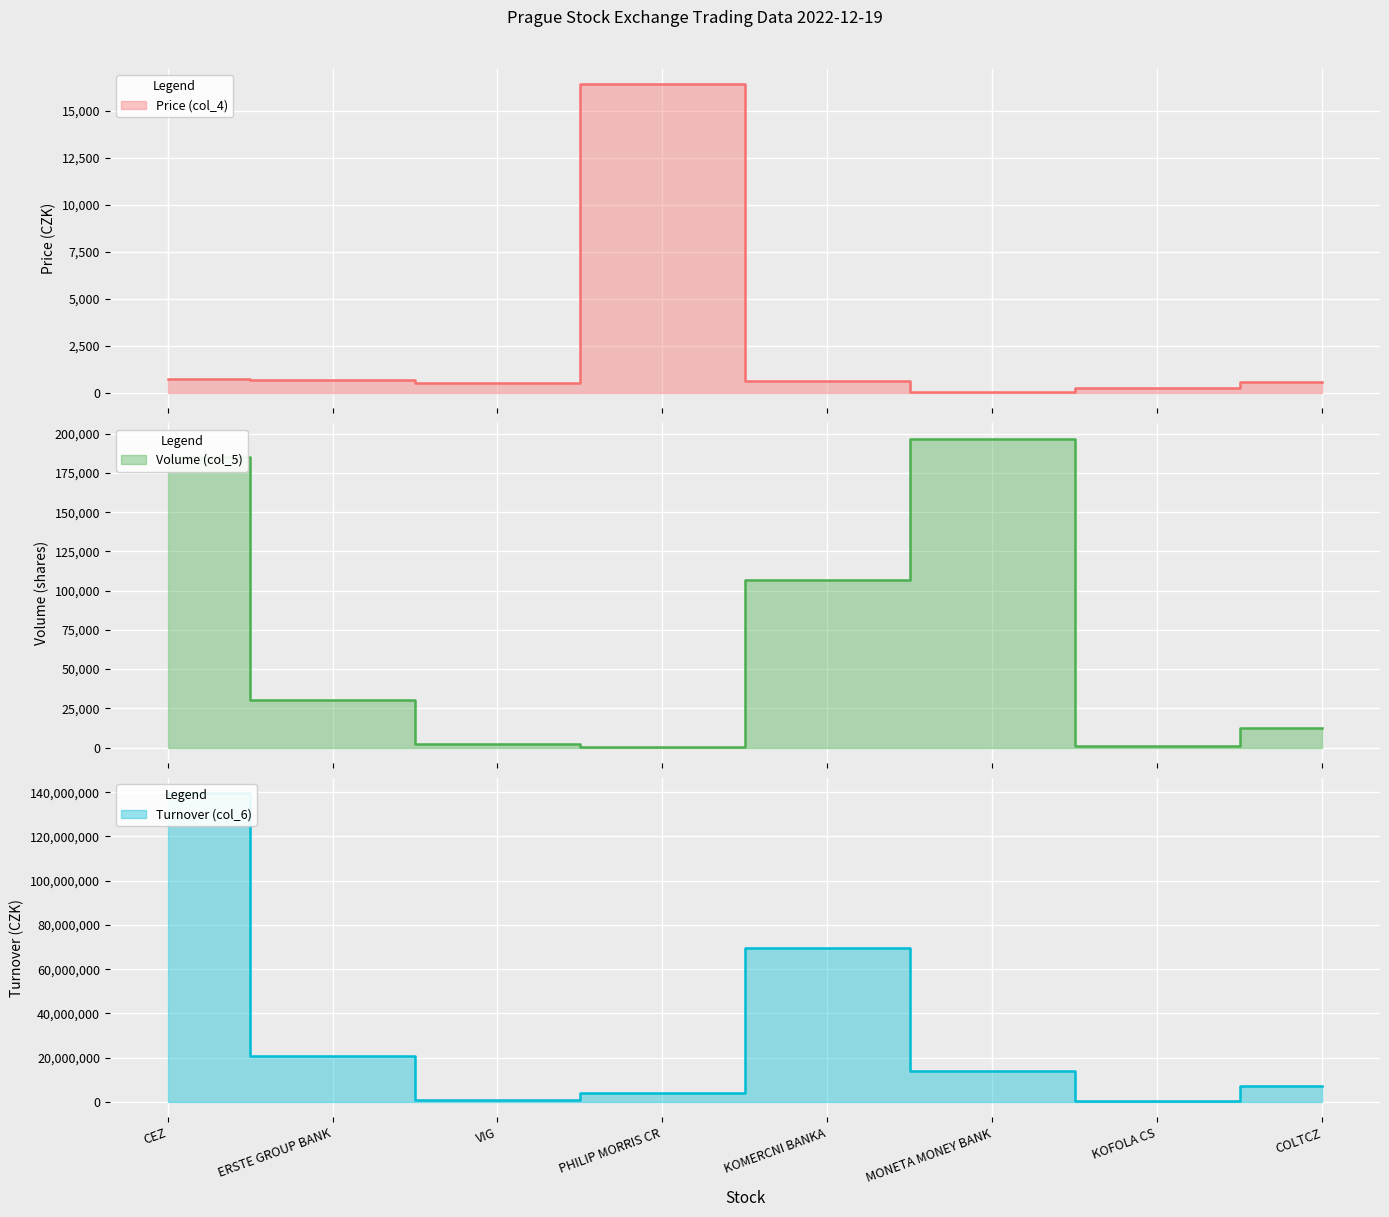

Which series changed the most between MONETA MONEY BANK and KOFOLA CS?

Turnover (col_6)